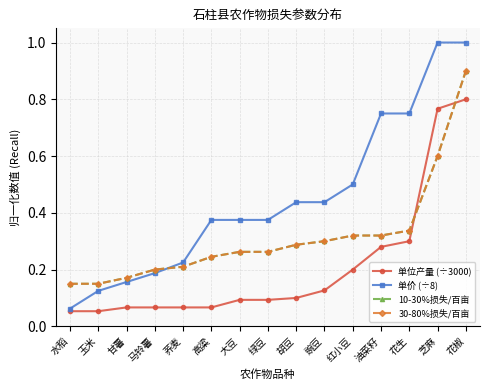

Is this an area chart (filled region under the line)?

No